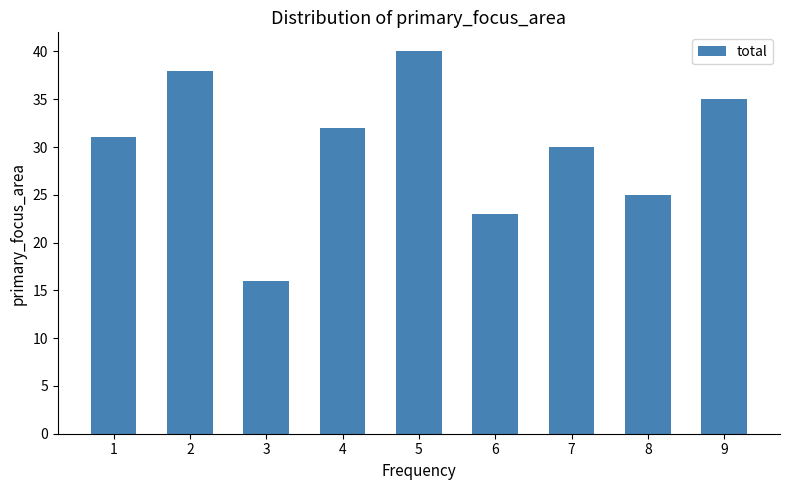

What is the sum of all values?

270